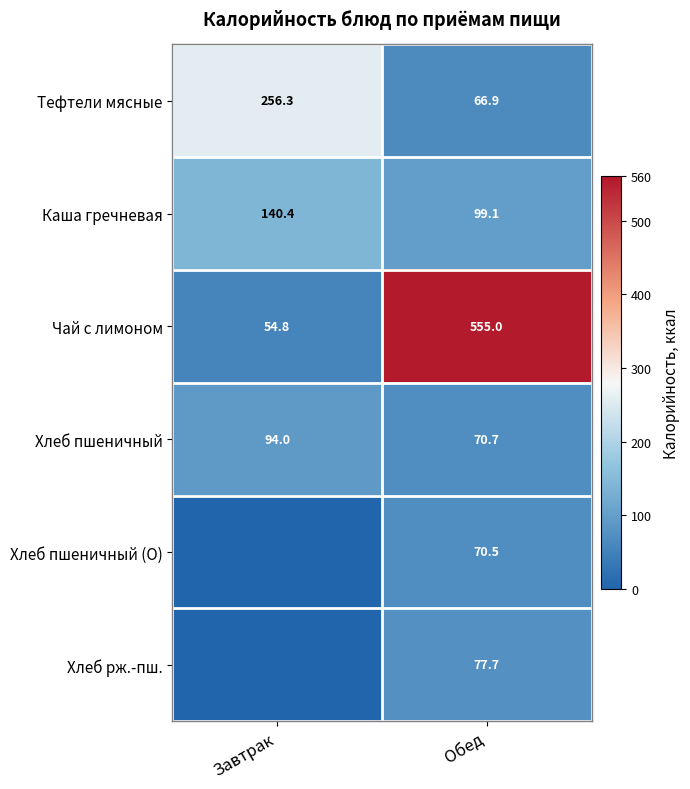

Rank the series at Обед from lowest to highest value.

Тефтели мясные, Хлеб пшеничный (О), Хлеб пшеничный, Хлеб рж.-пш., Каша гречневая, Чай с лимоном